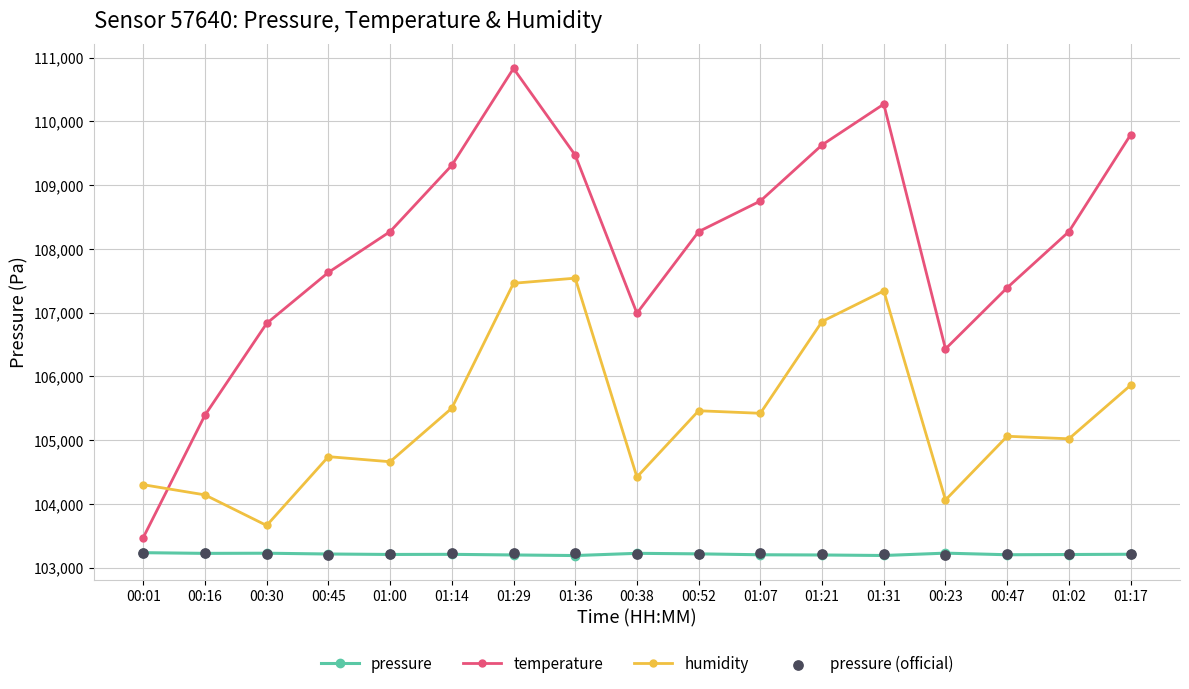

Which series has the largest Y range (max minus min)?

temperature